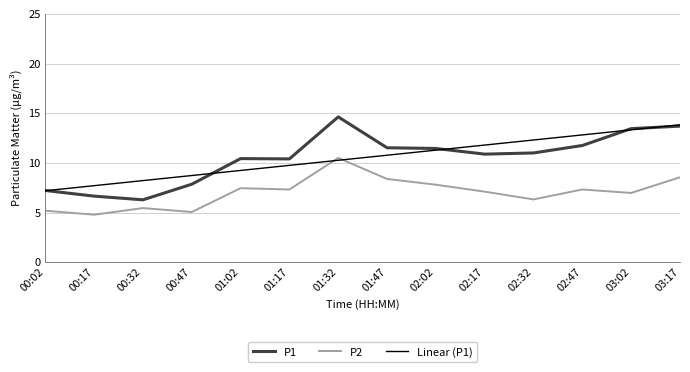

Which series has the widest spread of values?

P1